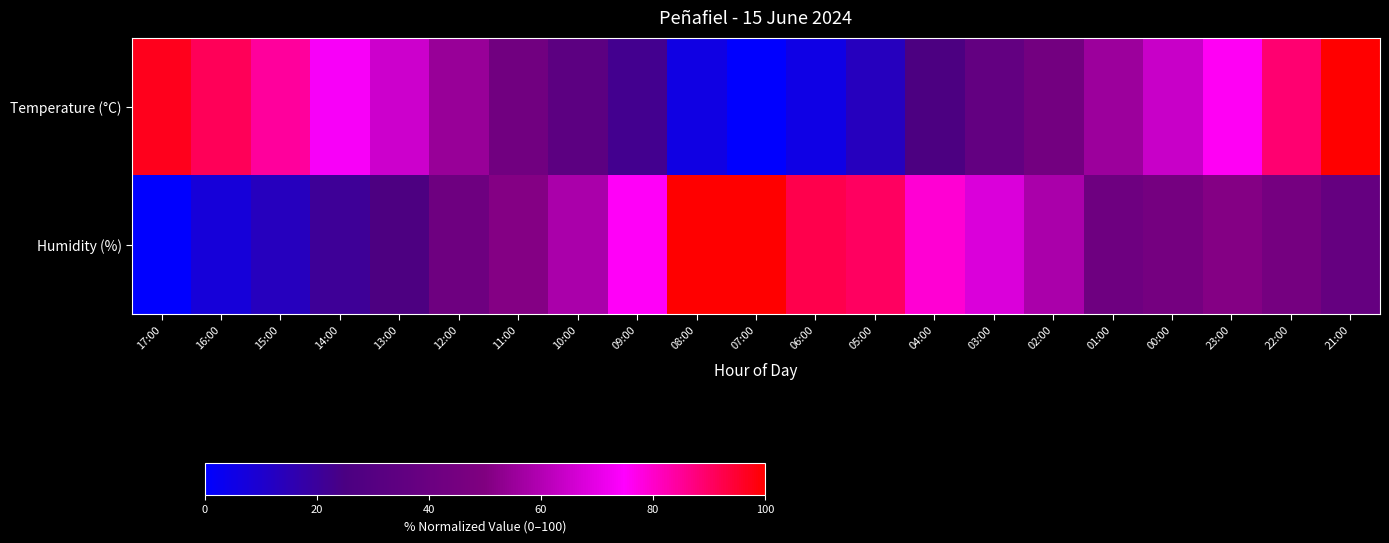

Which category has the highest value across all series?

21:00